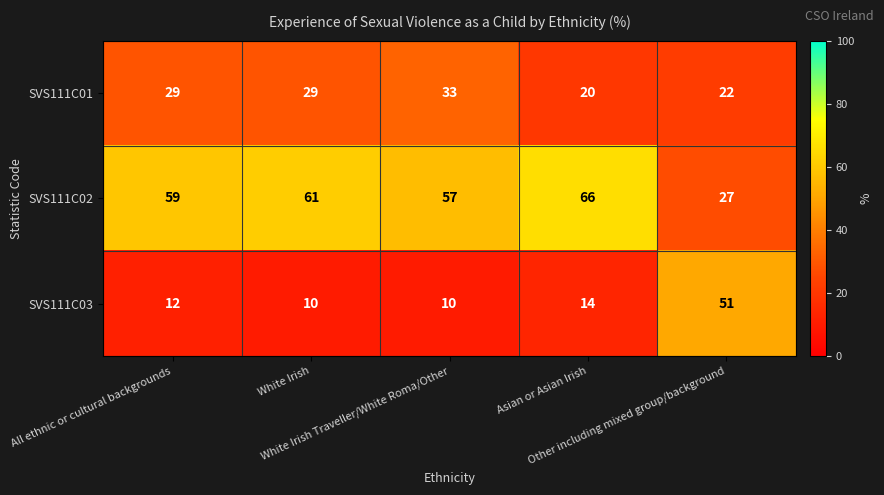

Which series has the largest total across all categories?

SVS111C02